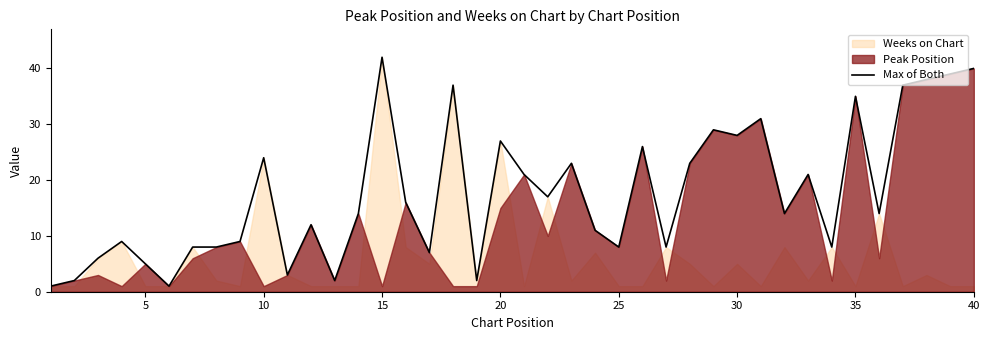

Is it true that Max of Both equals 29 at 15?

False